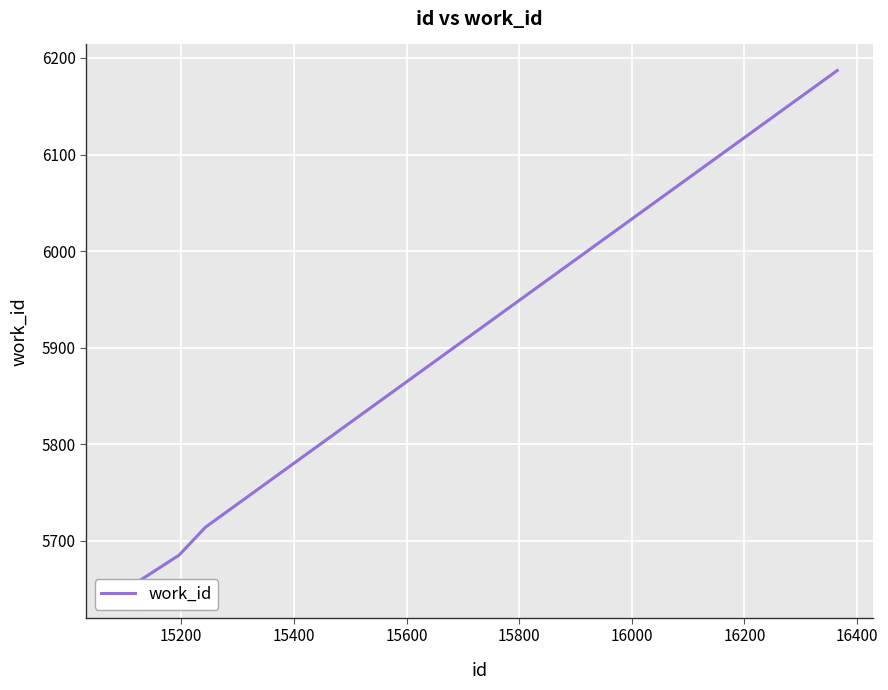

What is the difference between the second highest and second lowest values?

29